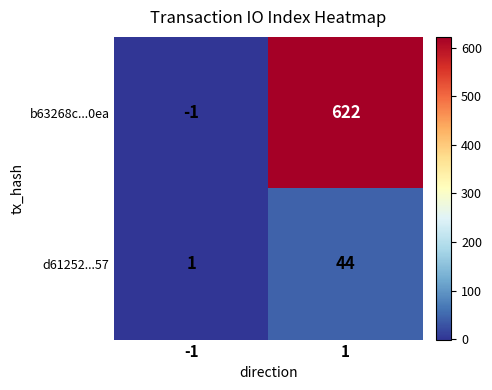

At -1, list the series in order from smallest to largest.

b63268c...0ea, d61252...57